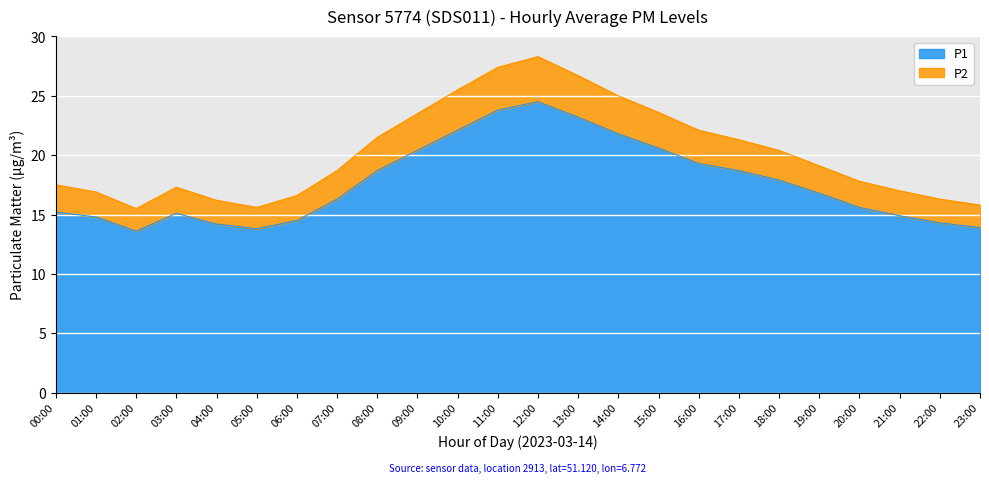

The value of P1 at 22:00 is 14.3. True or false?

True